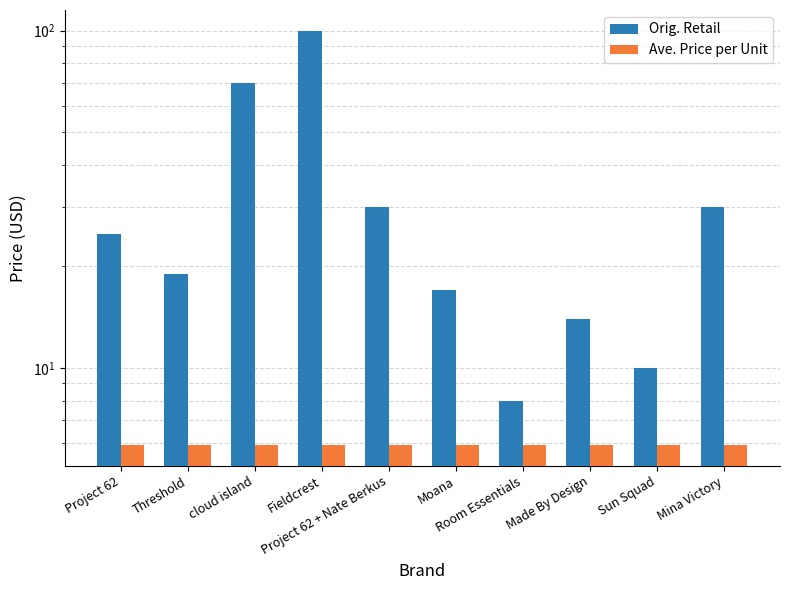

Which series changed the most between Room Essentials and Sun Squad?

Orig. Retail